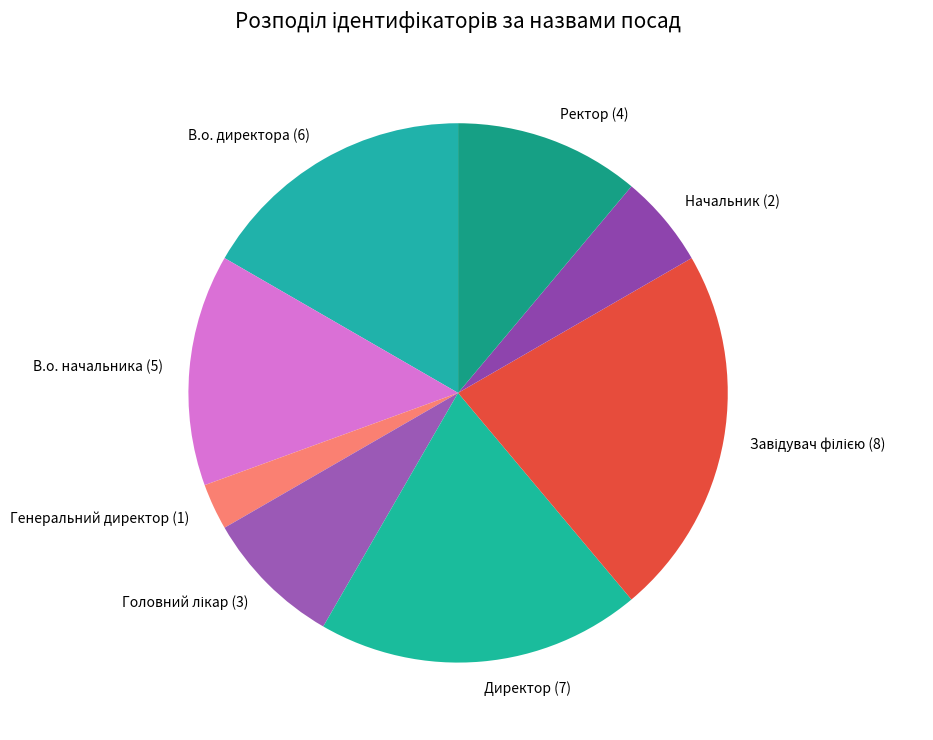

Approximately how many times larger is the value at В.о. директора (6) compared to Начальник (2)?

3.0